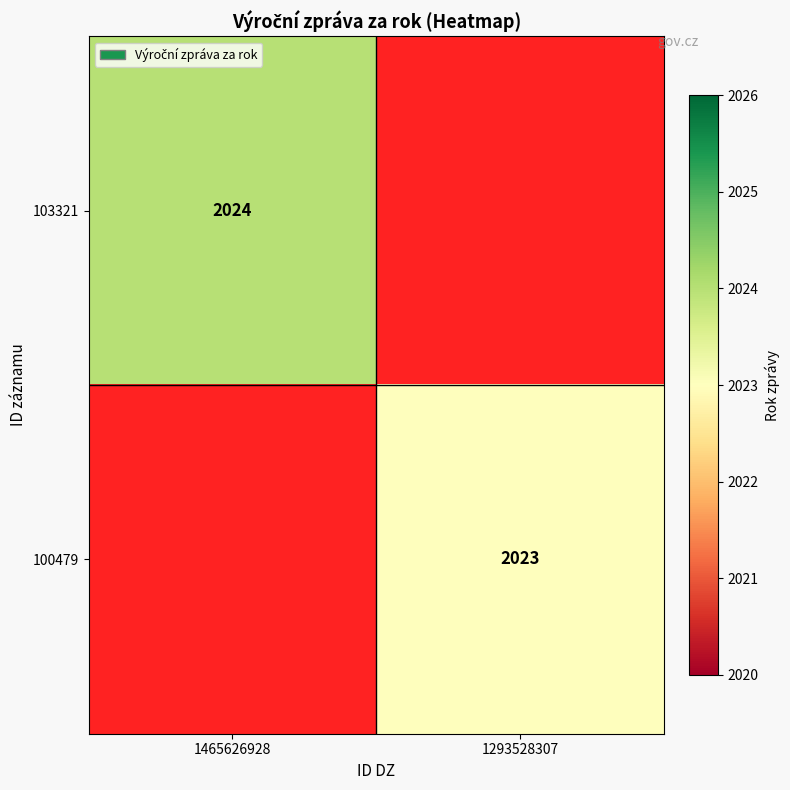

The value of 100479 at 1293528307 is 2023. True or false?

True